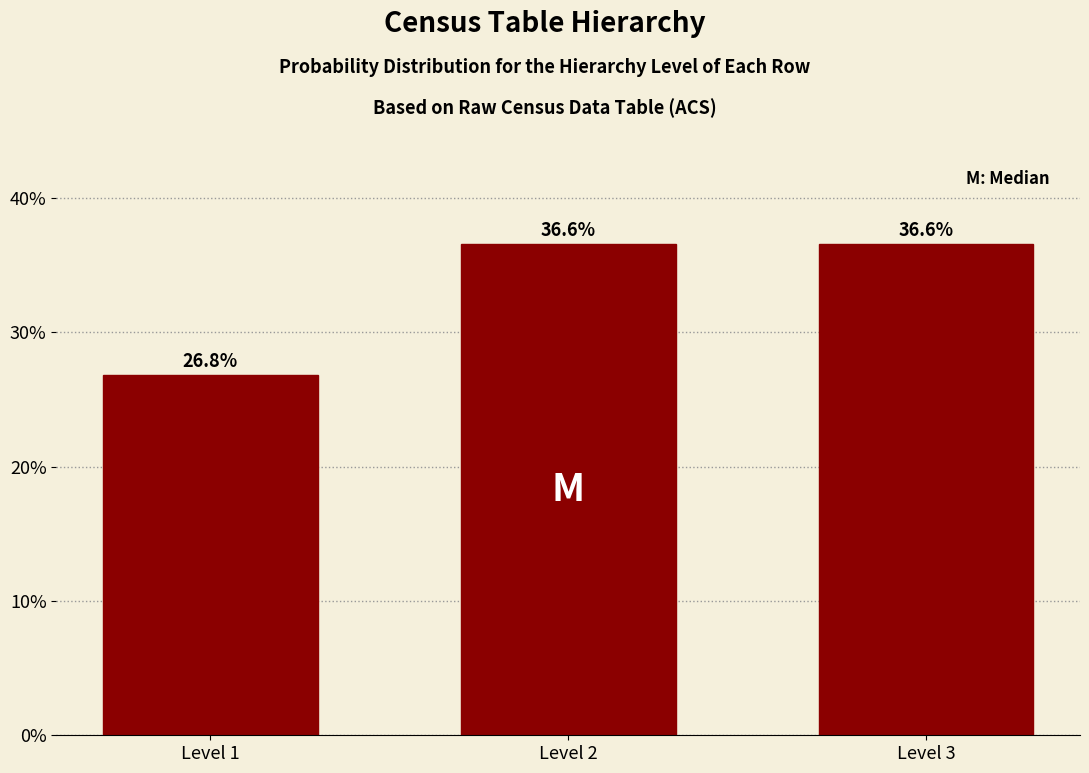

Reading left to right, list all the values displayed in this chart.

26.8	36.6	36.6